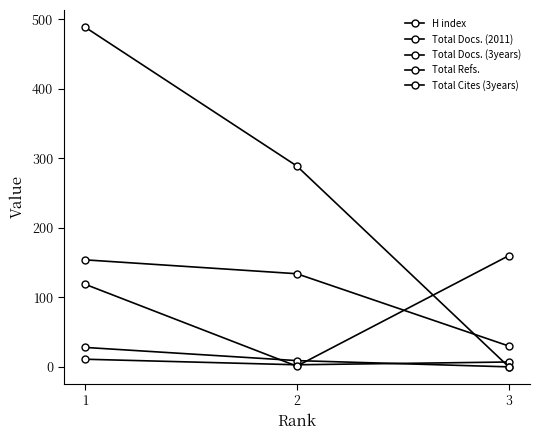

The Total Docs. (2011) series shows 4 at 1. True or false?

False